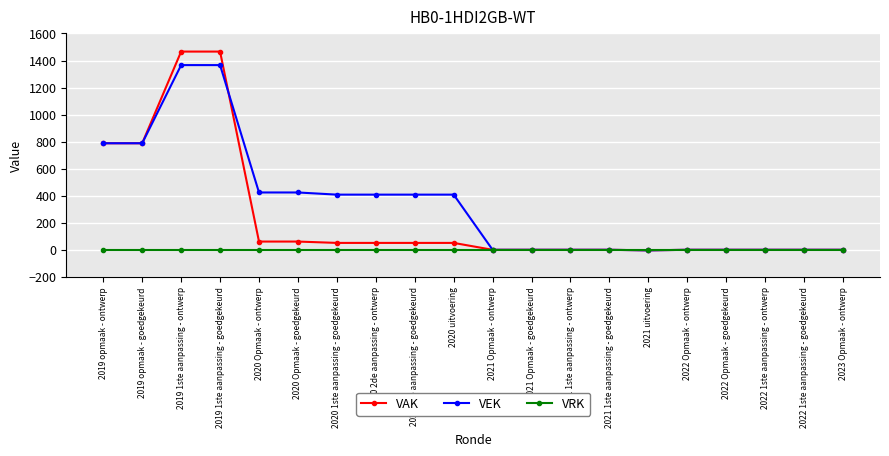

What is the label of the 1st point from the left?

2019 opmaak - ontwerp